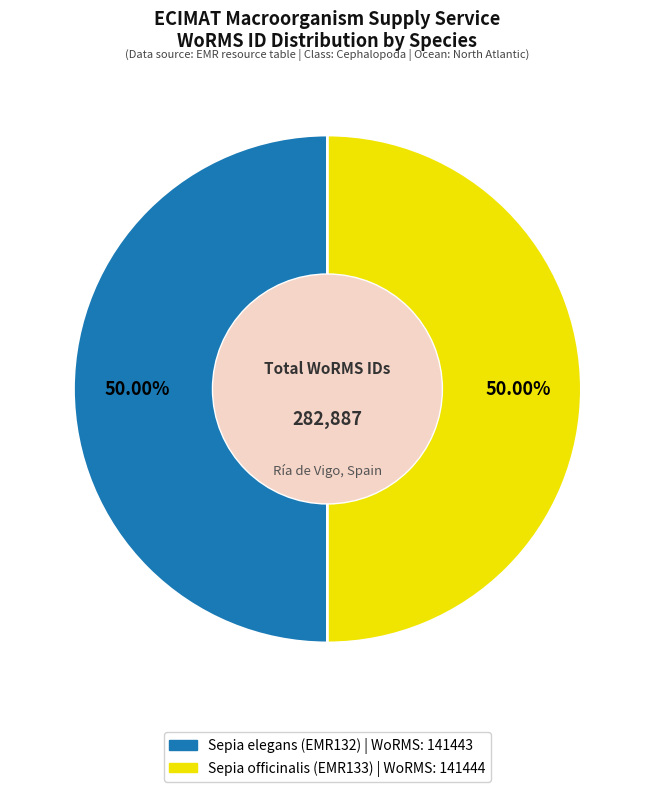

True or false: Sepia elegans (EMR132) accounts for 50% of the total.

True